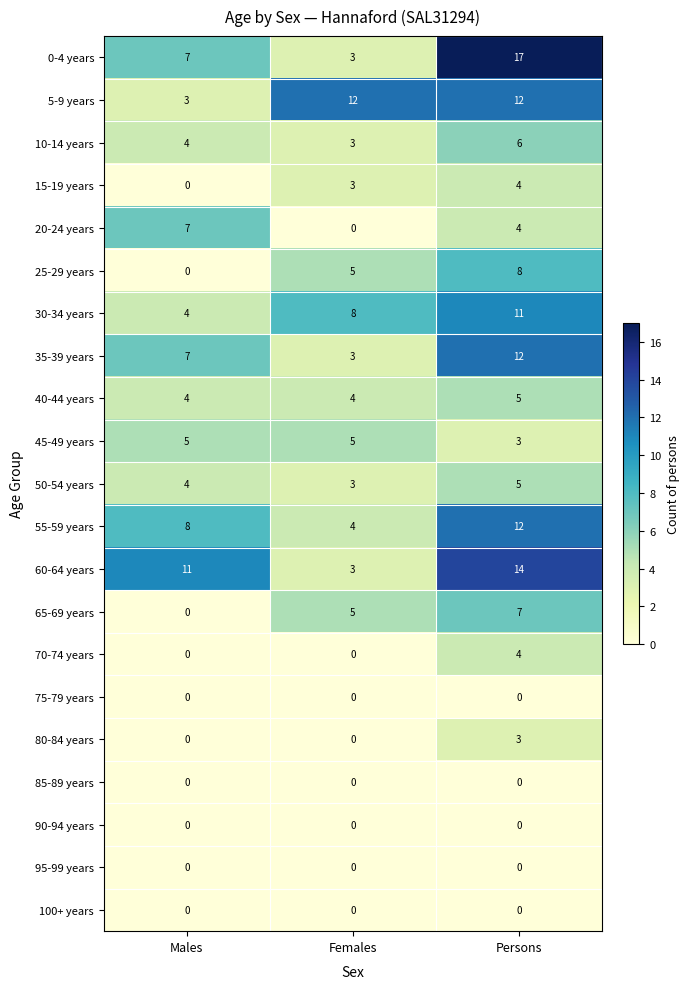

What is the highest value of the 10-14 years series?

6